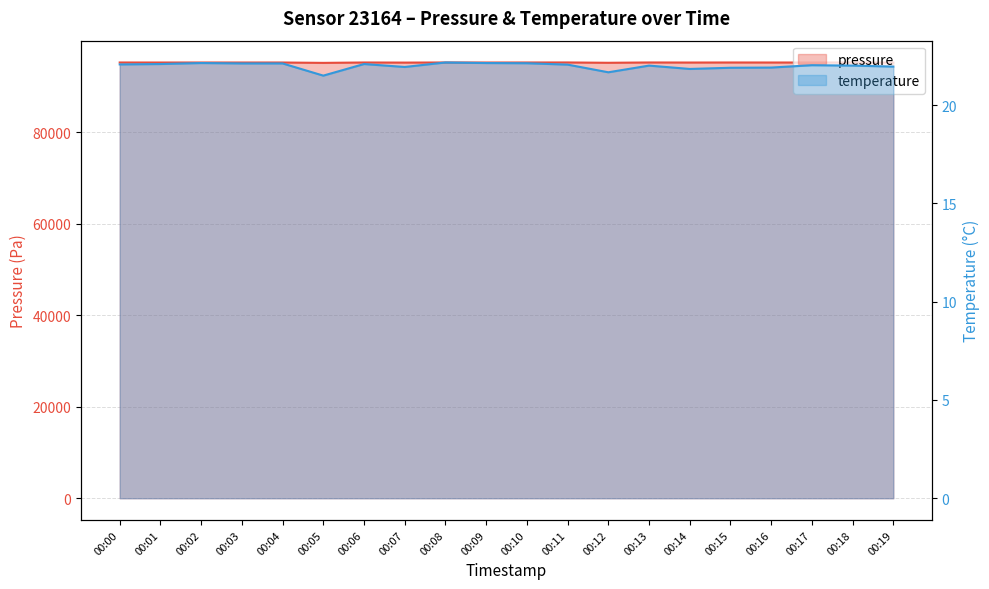

Rank the series by their maximum value, from lowest to highest.

temperature, pressure